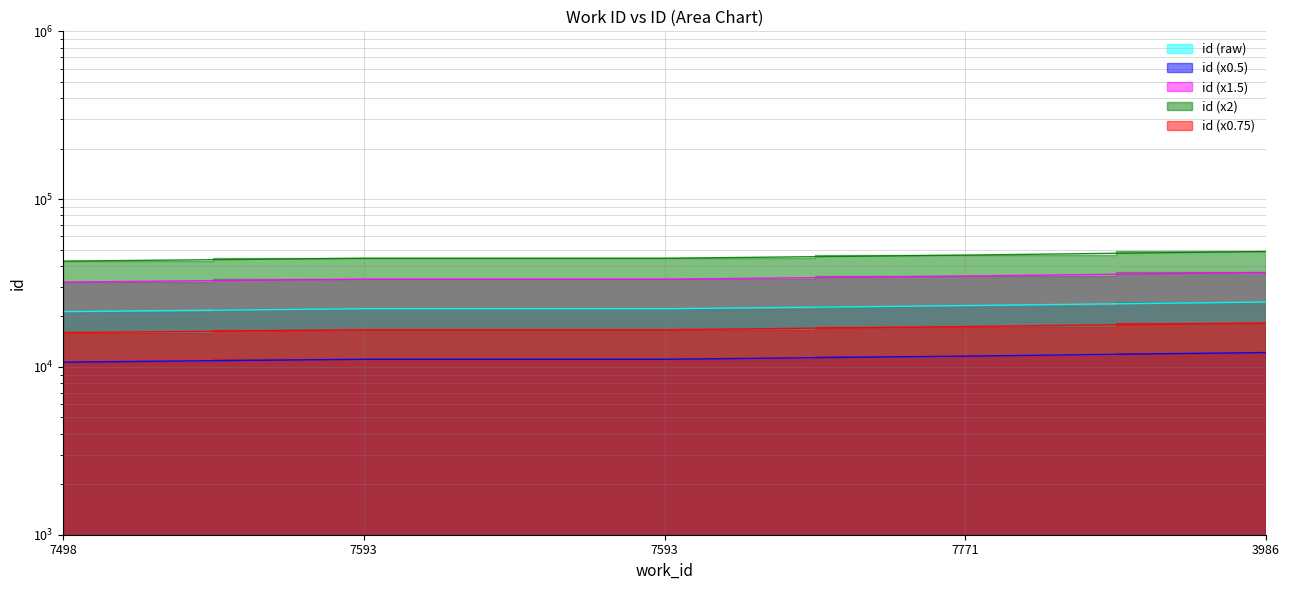

What is the average value?

22671